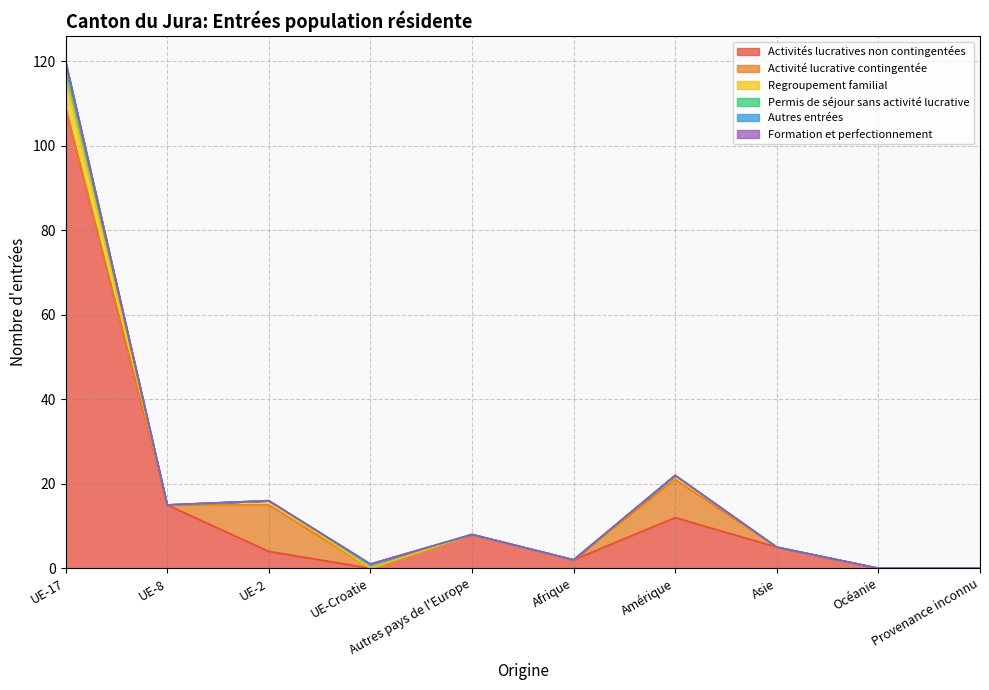

True or false: Permis de séjour sans activité lucrative has a value of 0 at Asie.

True